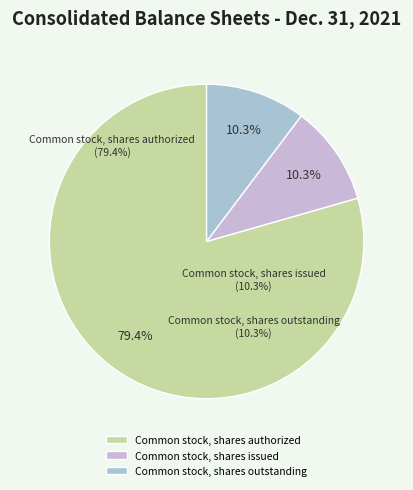

How many slices are in this pie chart?

3